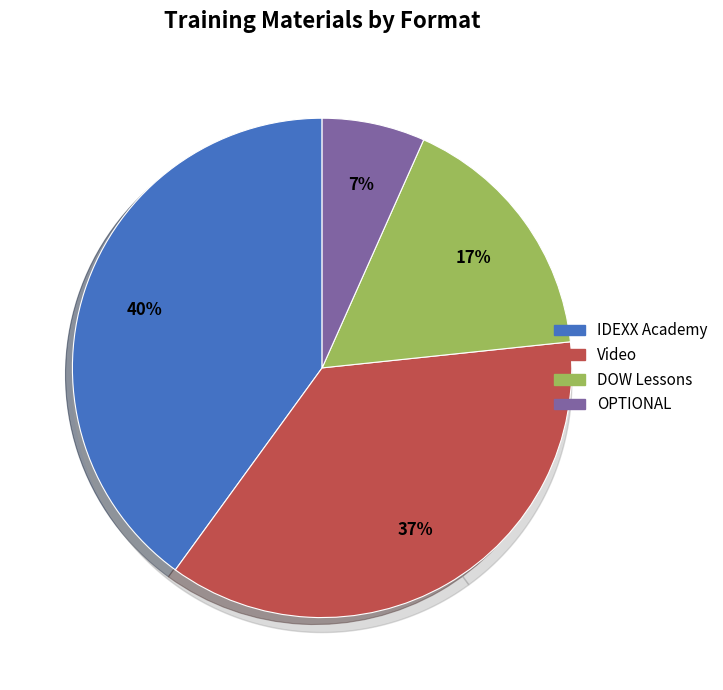

True or false: DOW Lessons accounts for 17% of the total.

True